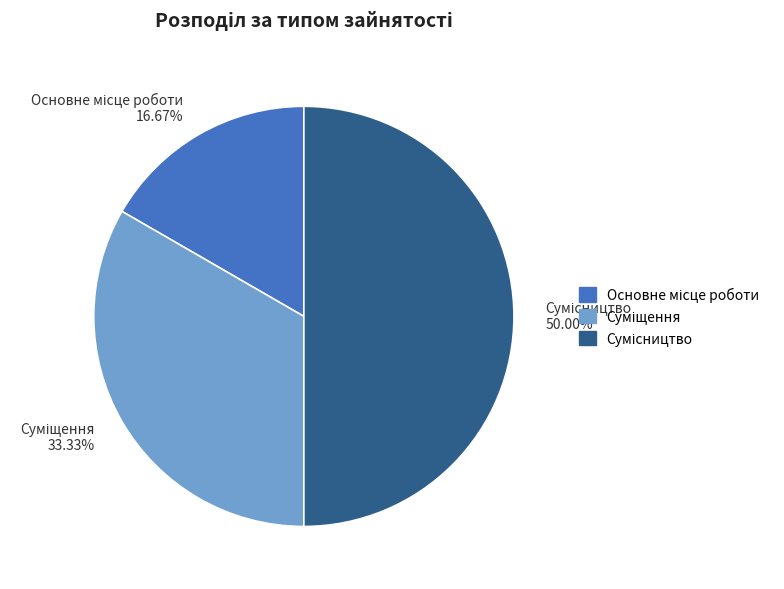

Does any single category account for the majority?

No